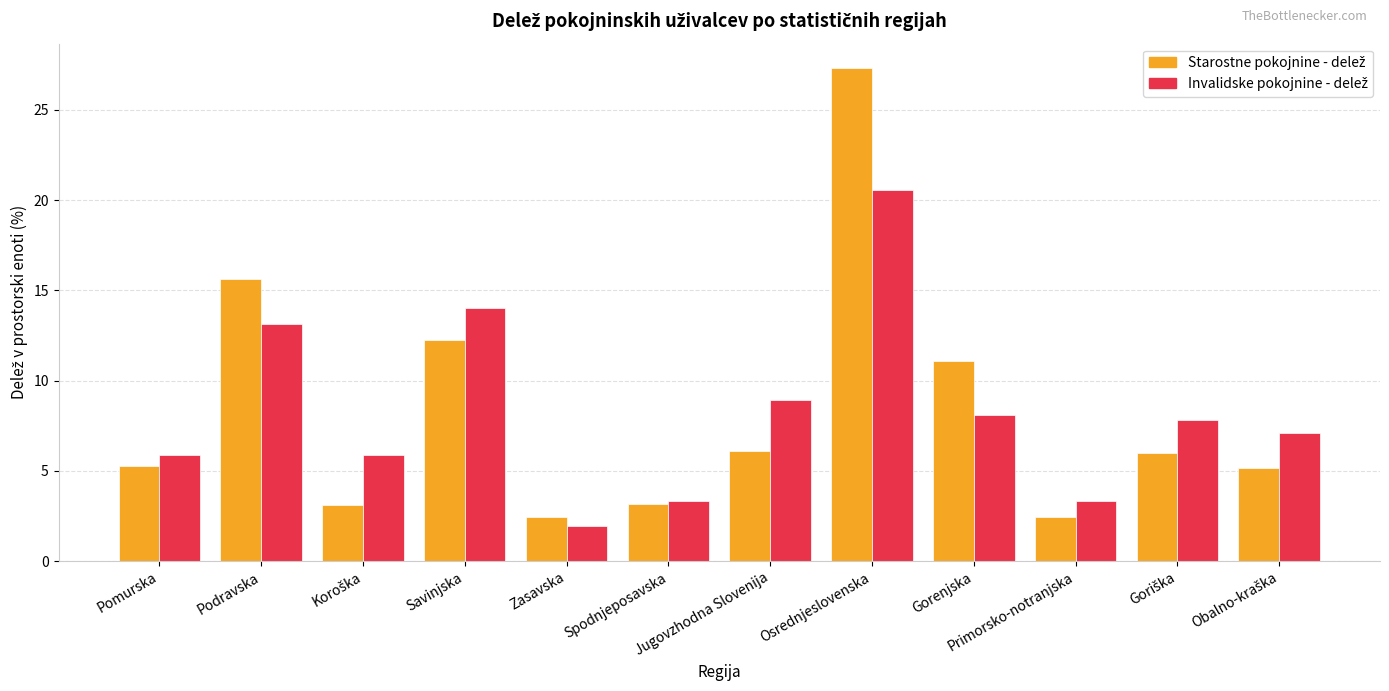

What is the minimum value shown in the chart?

2.0